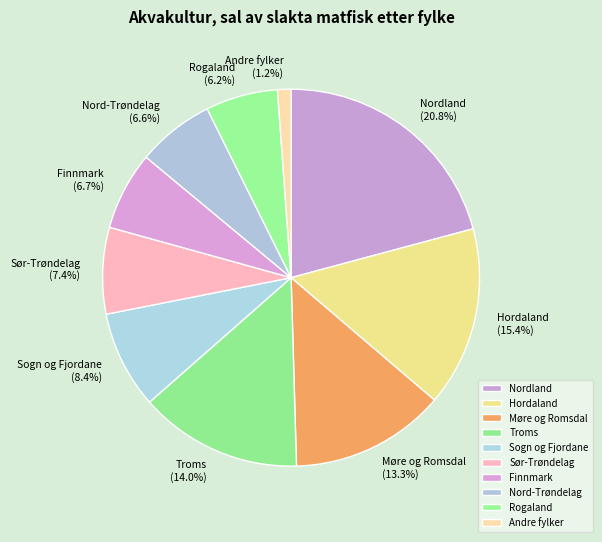

To the nearest percent, what portion does Andre fylker represent?

1%